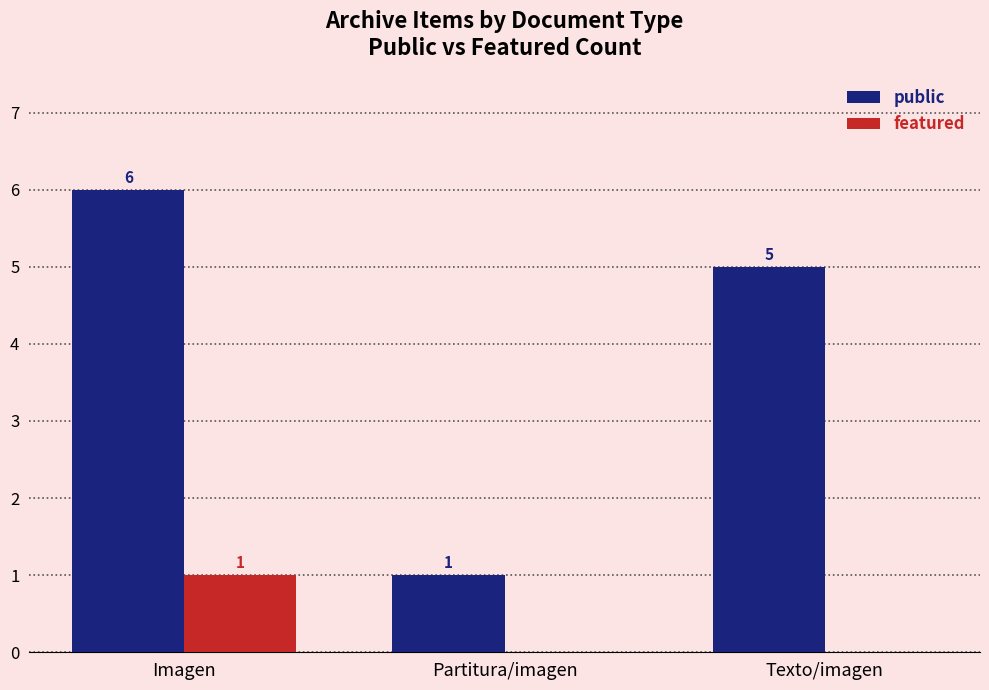

What is the maximum value shown in the chart?

6